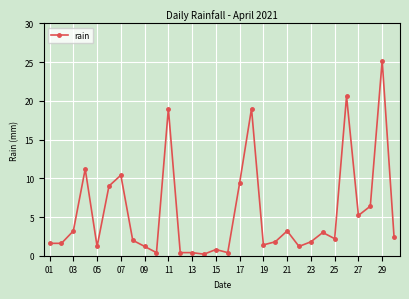

What is the greatest value displayed?

25.2